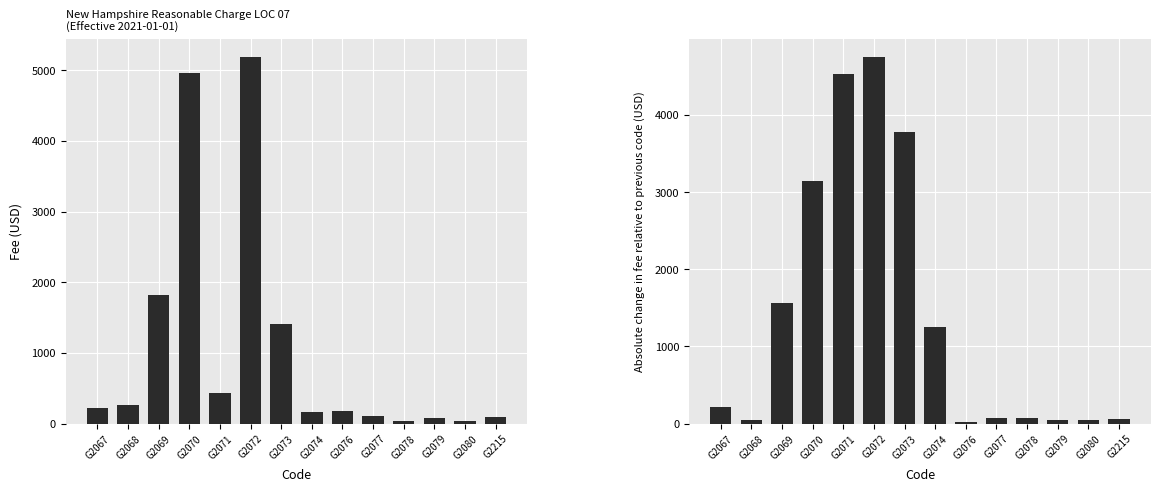

At which label is Absolute Change in Fee closest to 2385?

G2070